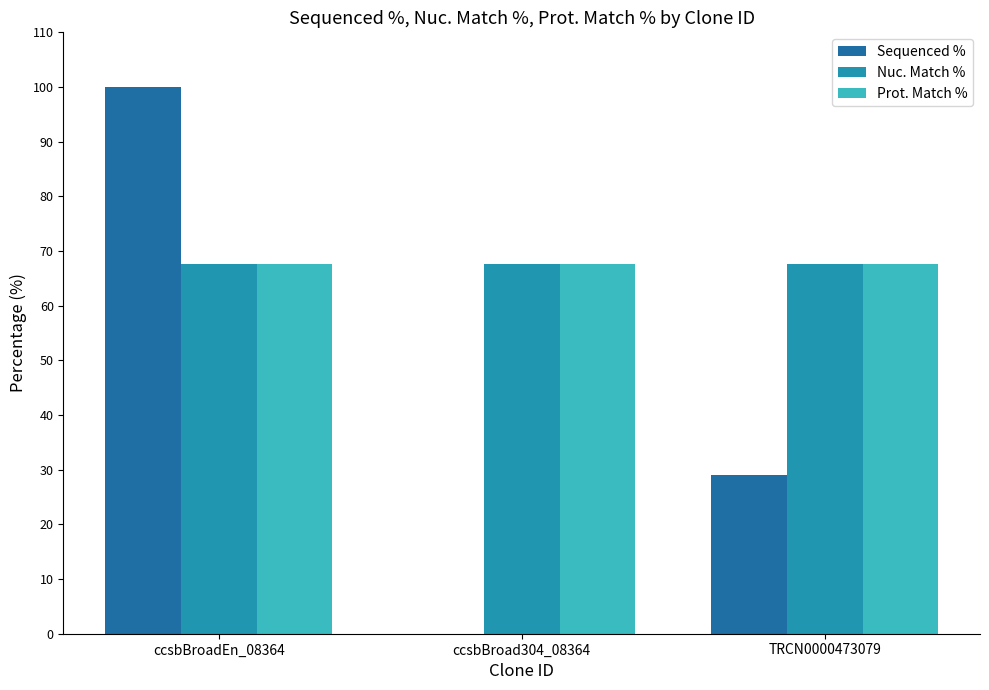

Are the bars horizontal?

No